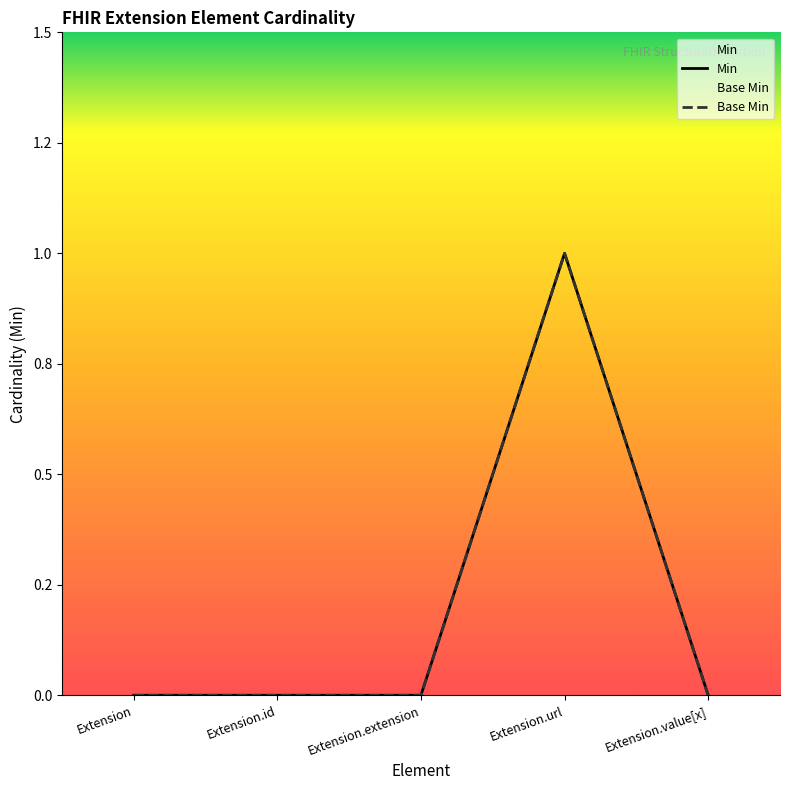

How many distinct data groups are displayed?

2